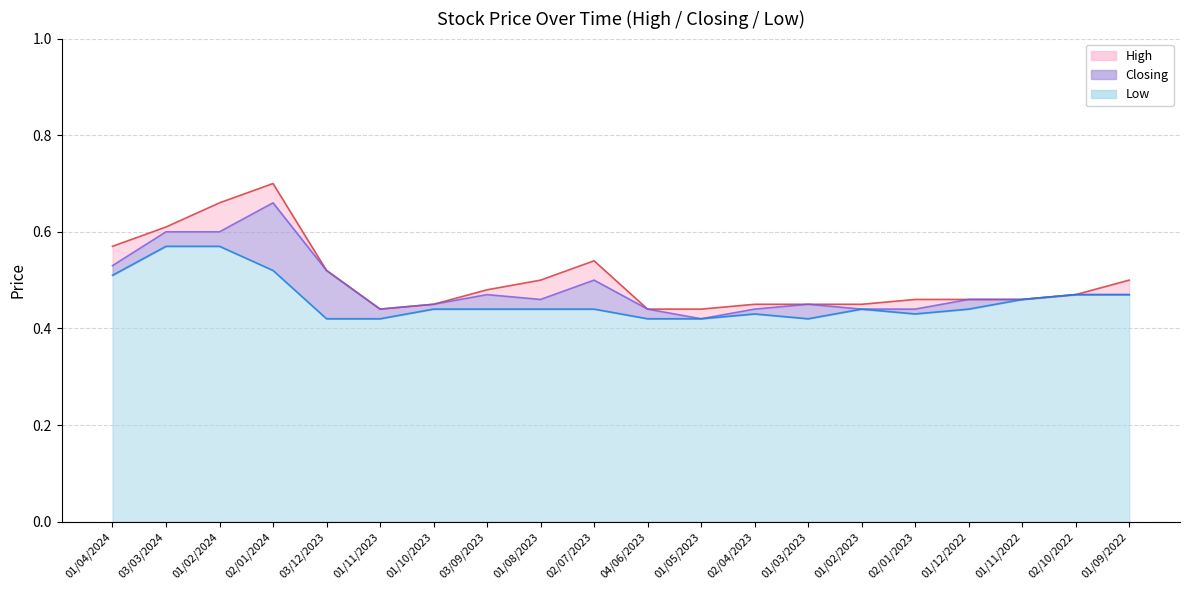

Which category has the highest value across all series?

02/01/2024